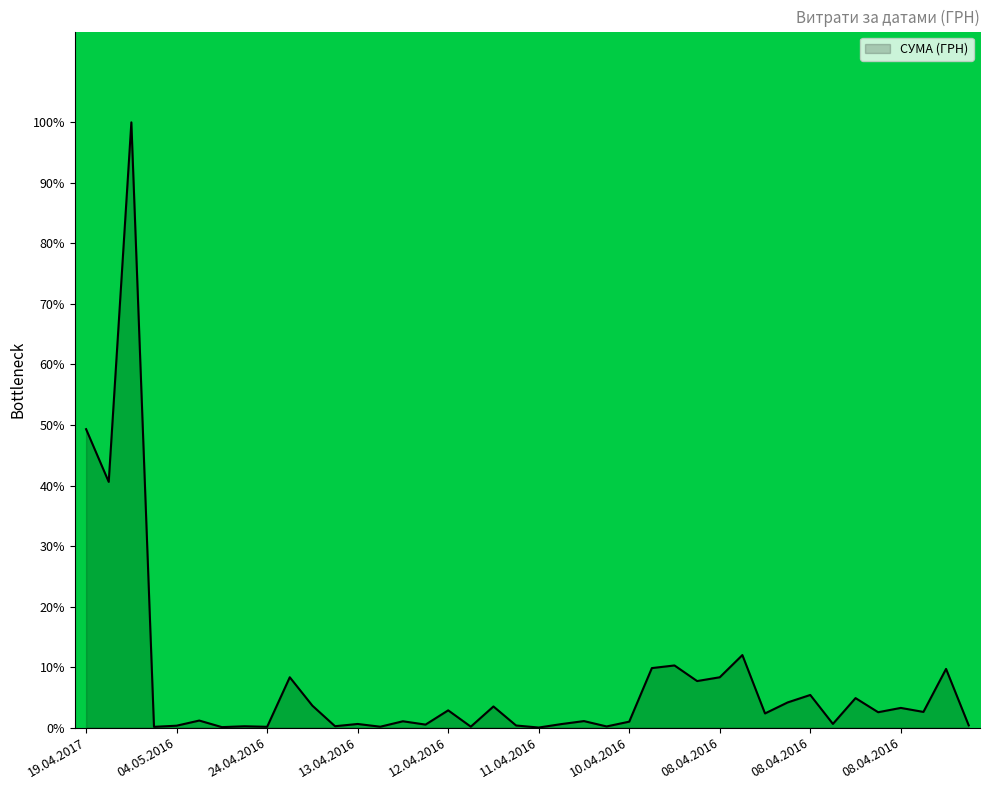

What is the greatest value displayed?

100.0